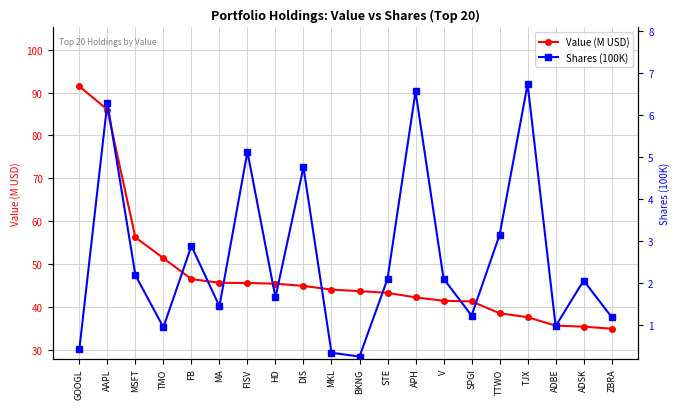

What are all the series names shown in the legend?

Value (M USD), Shares (100K)